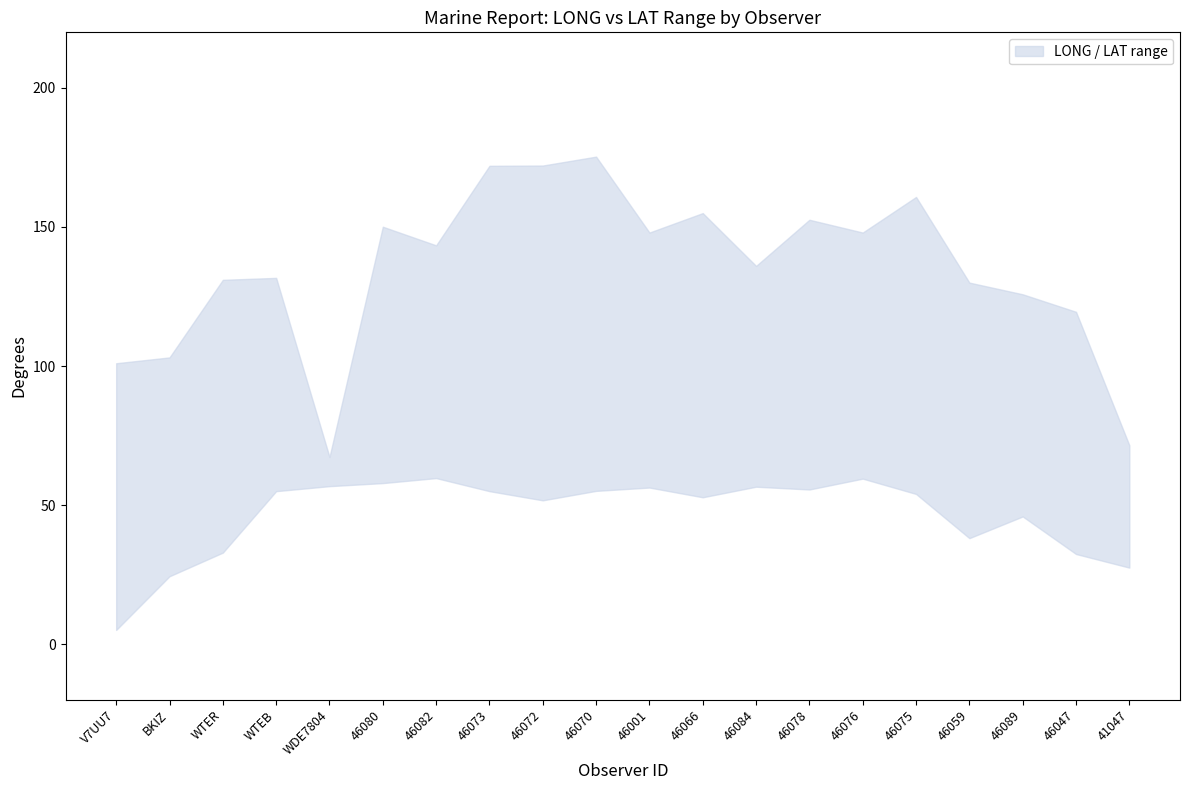

What is the label of the 13th point from the left?

46084